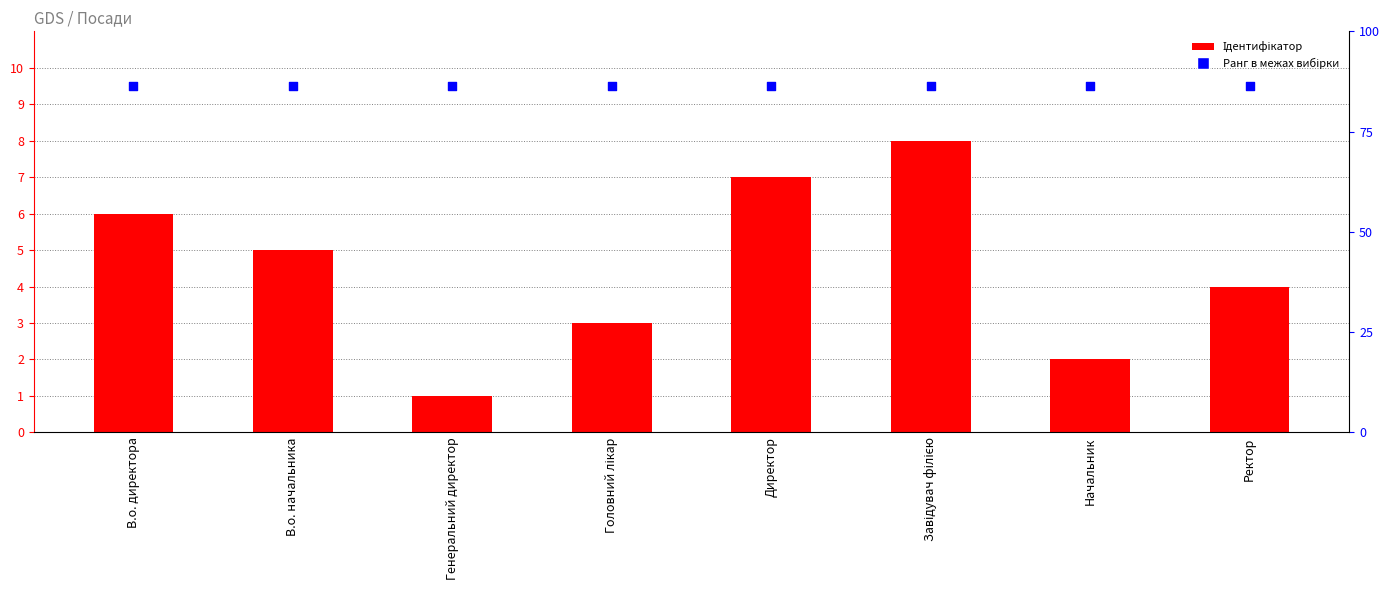

At which category is the sum across all series the highest?

Завідувач філією